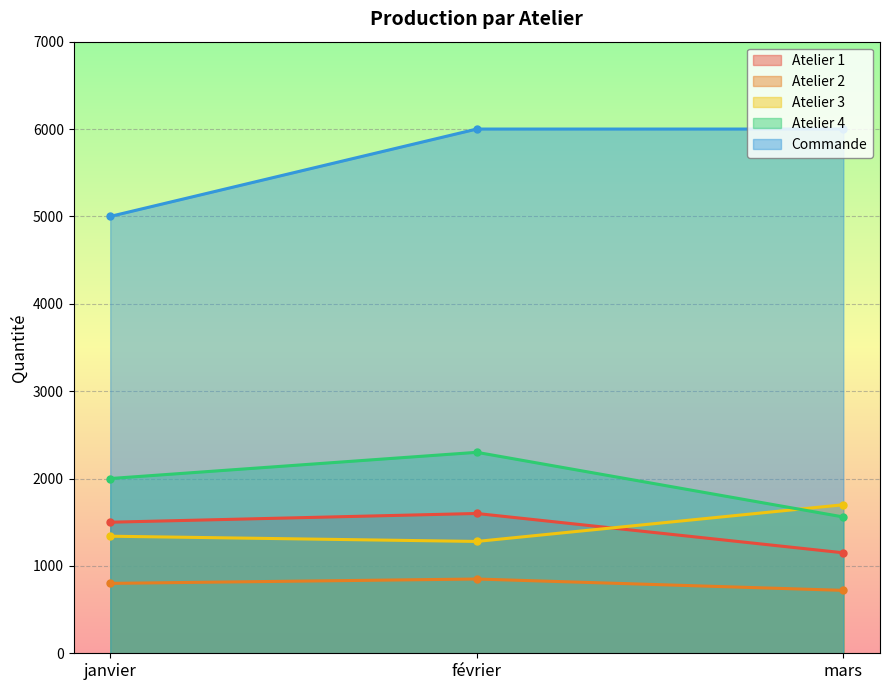

At which label does Atelier 3 first exceed 1340?

mars